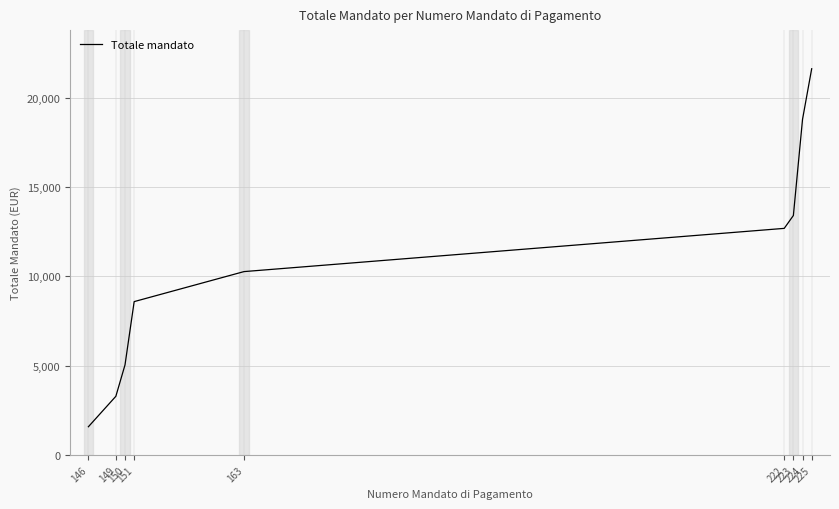

Rank the categories by value from highest to lowest.

225, 224, 223, 222, 163, 151, 150, 149, 146